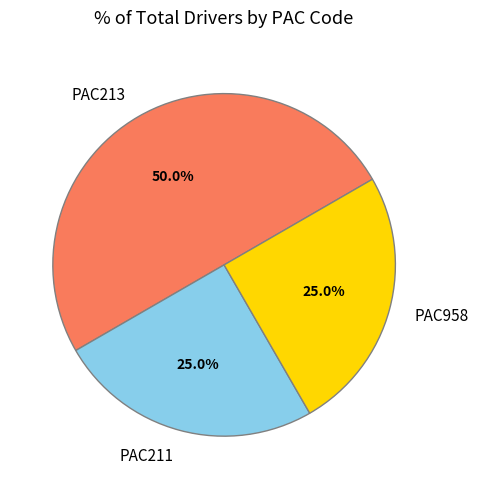

Does PAC958 represent more than half of the total?

No